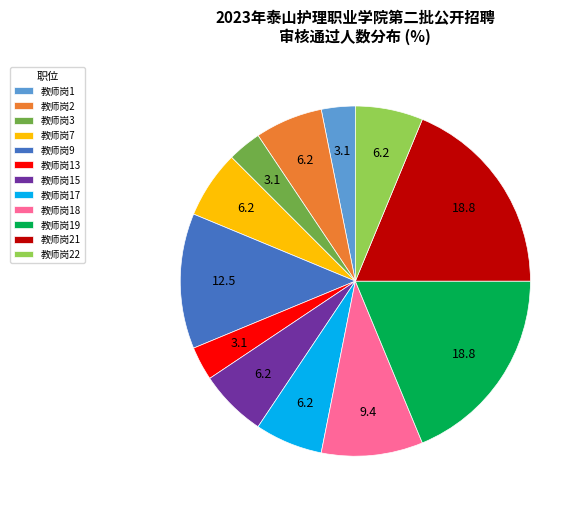

The 教师岗2 slice represents 1% of the pie. True or false?

False